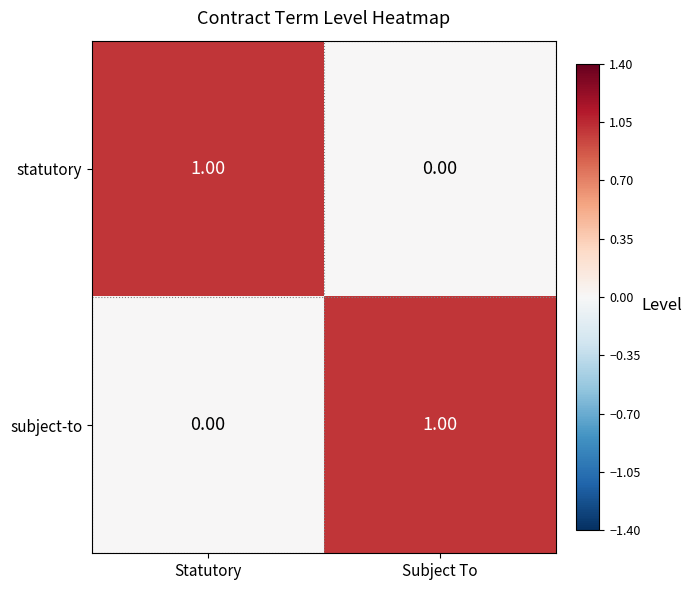

At which label is statutory closest to 0?

Subject To